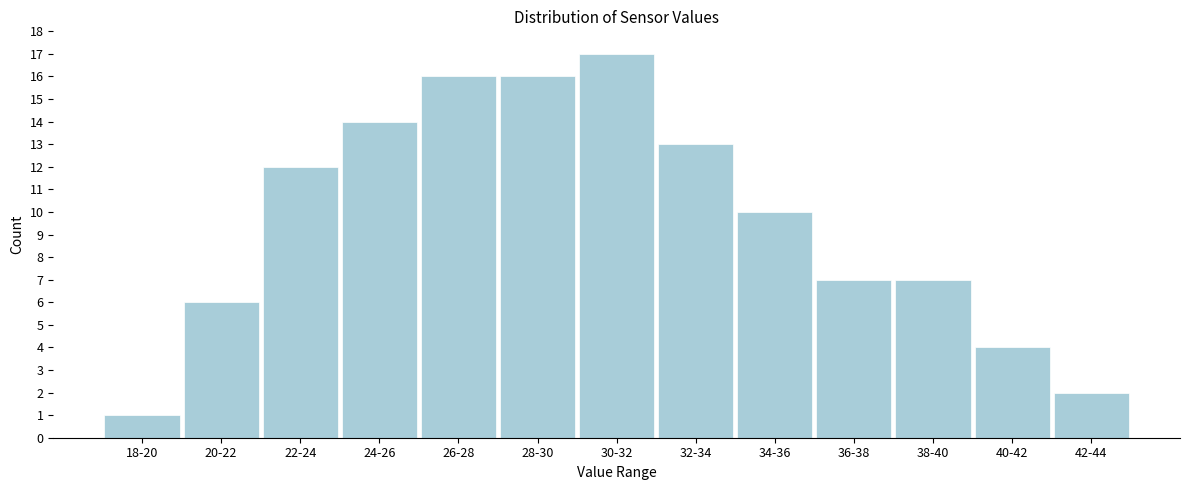

Reading left to right, extract all data points from this chart.

1	6	12	14	16	16	17	13	10	7	7	4	2